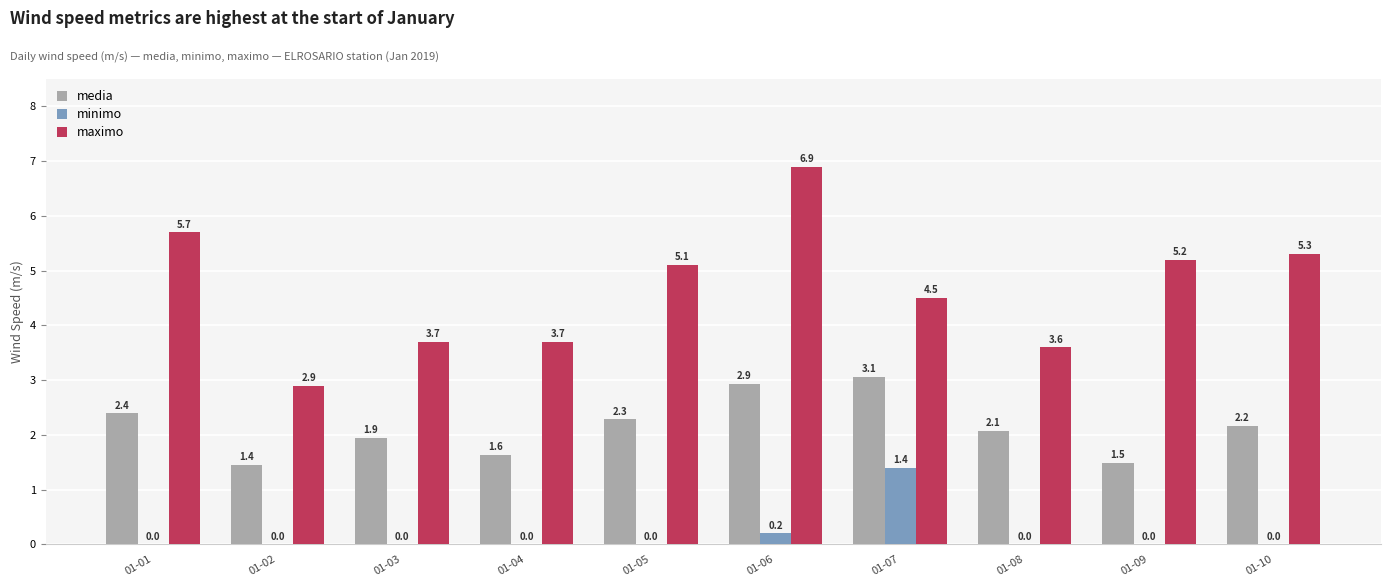

How many positive values does the minimo series have?

2